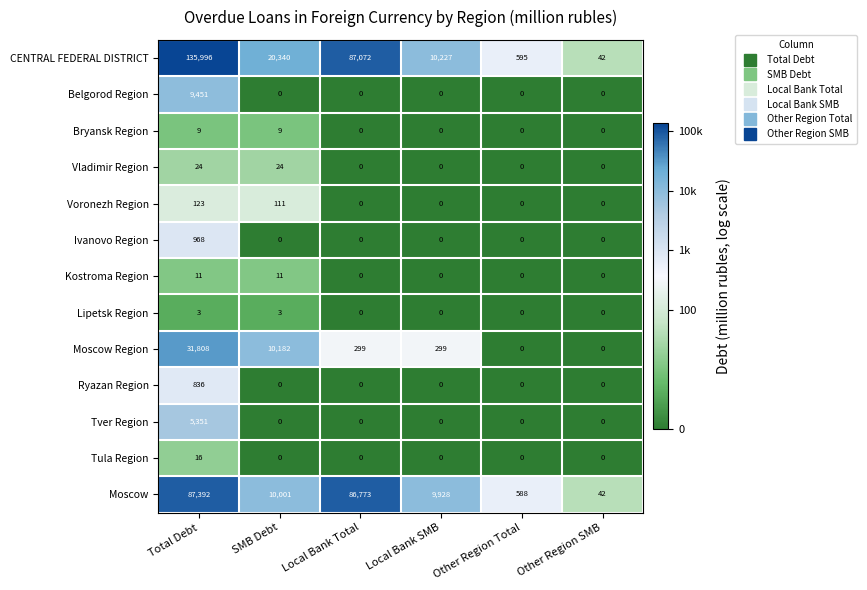

Between Local Bank Total and Other Region Total, which series saw the biggest shift?

CENTRAL FEDERAL DISTRICT